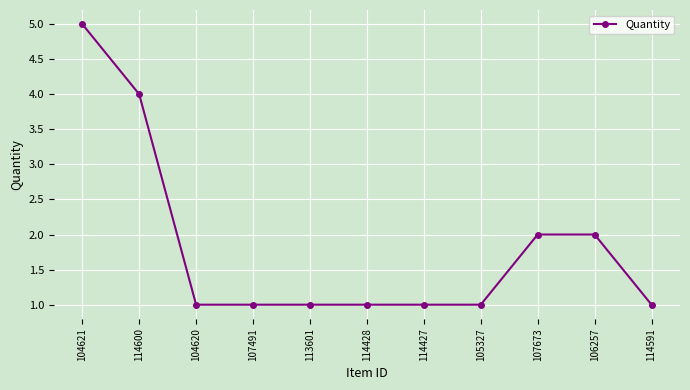

Which category has the highest value across all series?

104621